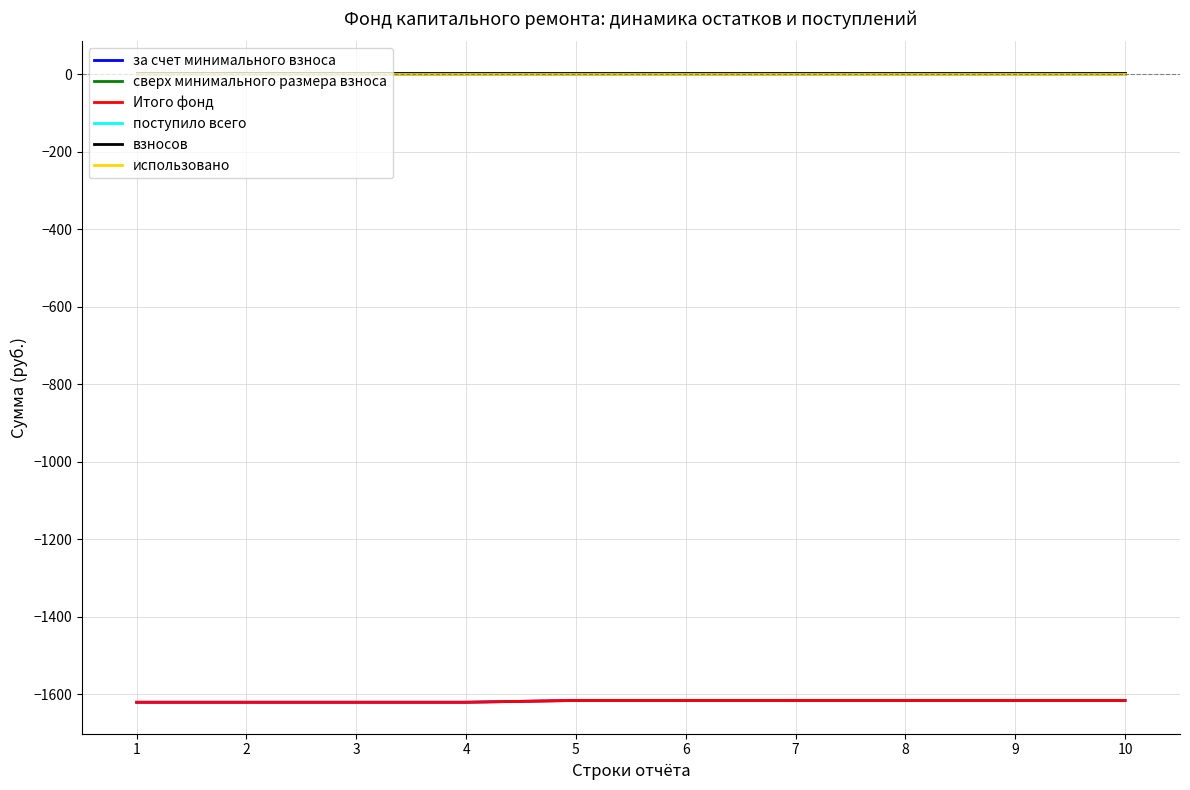

At which label does за счет минимального взноса reach its peak?

5